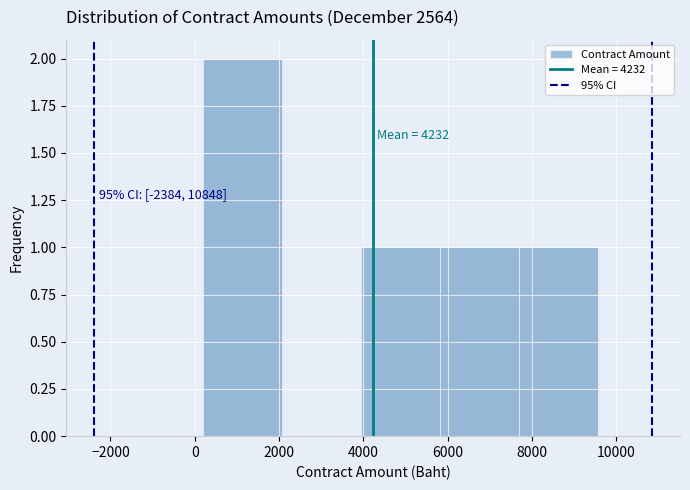

Which range on the x-axis has the tallest bar?

200 to 2000